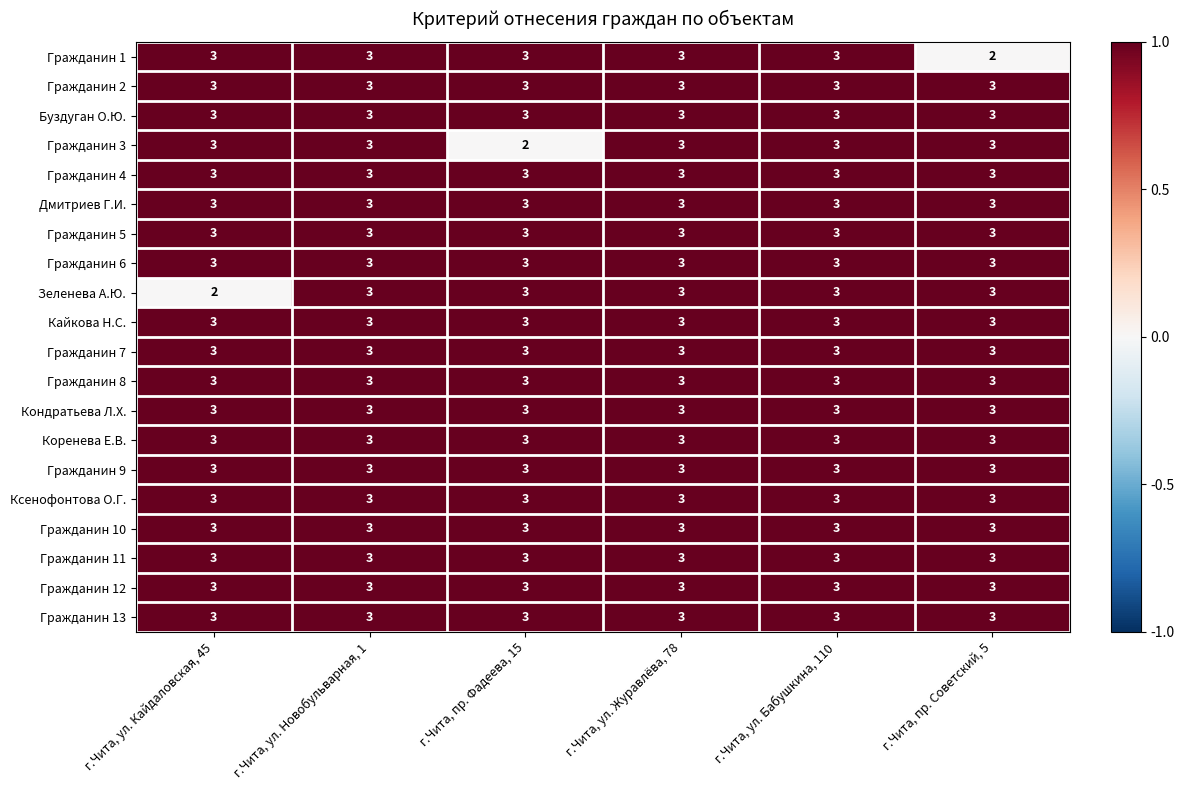

True or false: Гражданин 10 has a value of 3 at г.Чита, пр. Советский, 5.

True